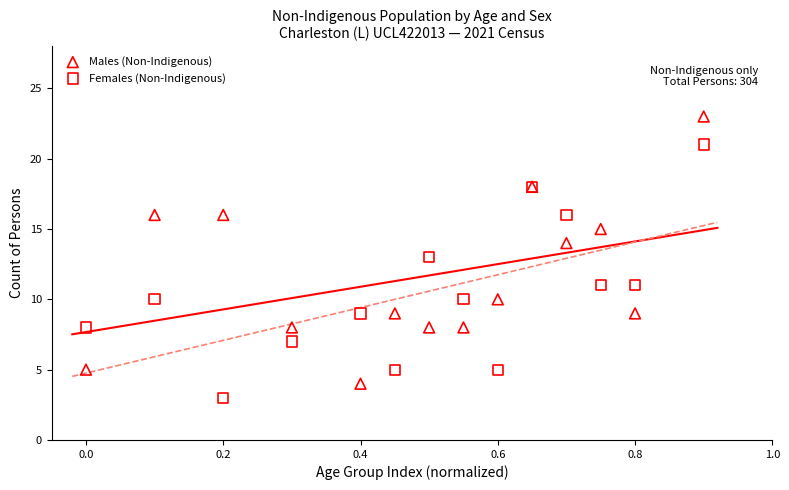

Which series contains the highest Y value?

Males (Non-Indigenous)